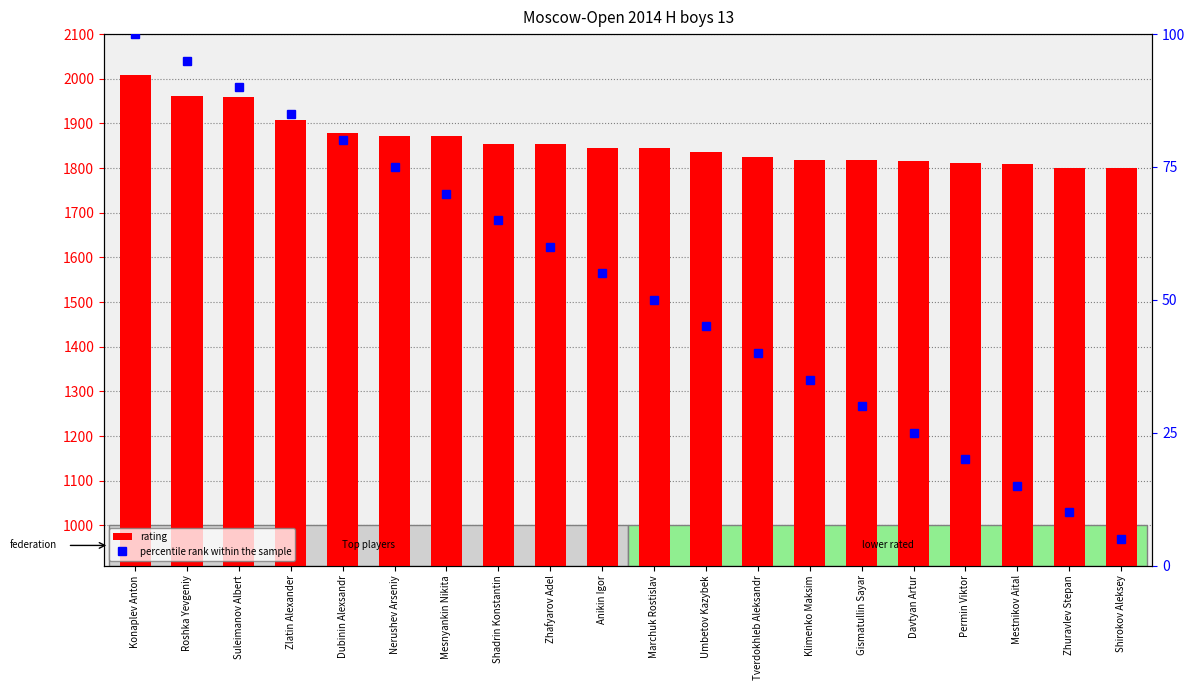

Where is percentile rank within the sample nearest to the value 52?

Marchuk Rostislav